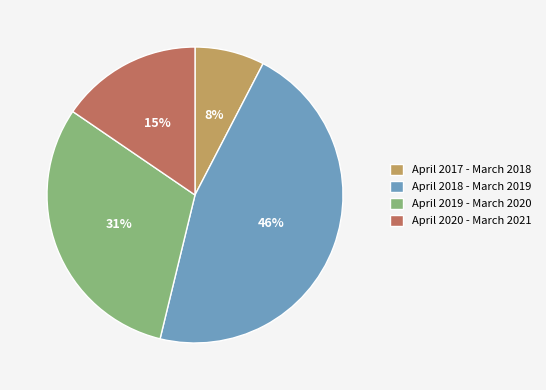

Between April 2020 - March 2021 and April 2017 - March 2018, which is larger?

April 2020 - March 2021